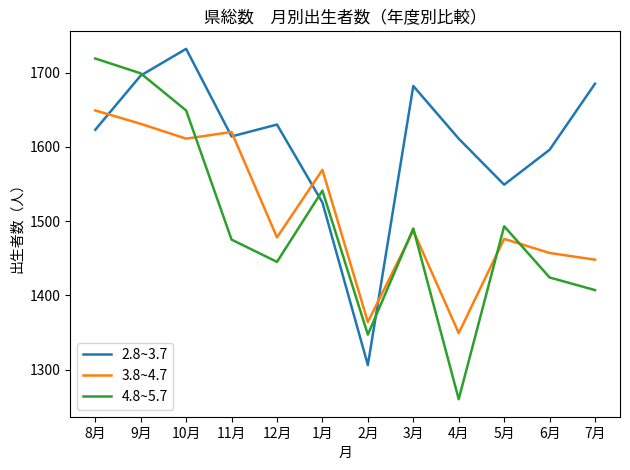

Read the 3.8~4.7 value at 6月, to the nearest 10.

1460